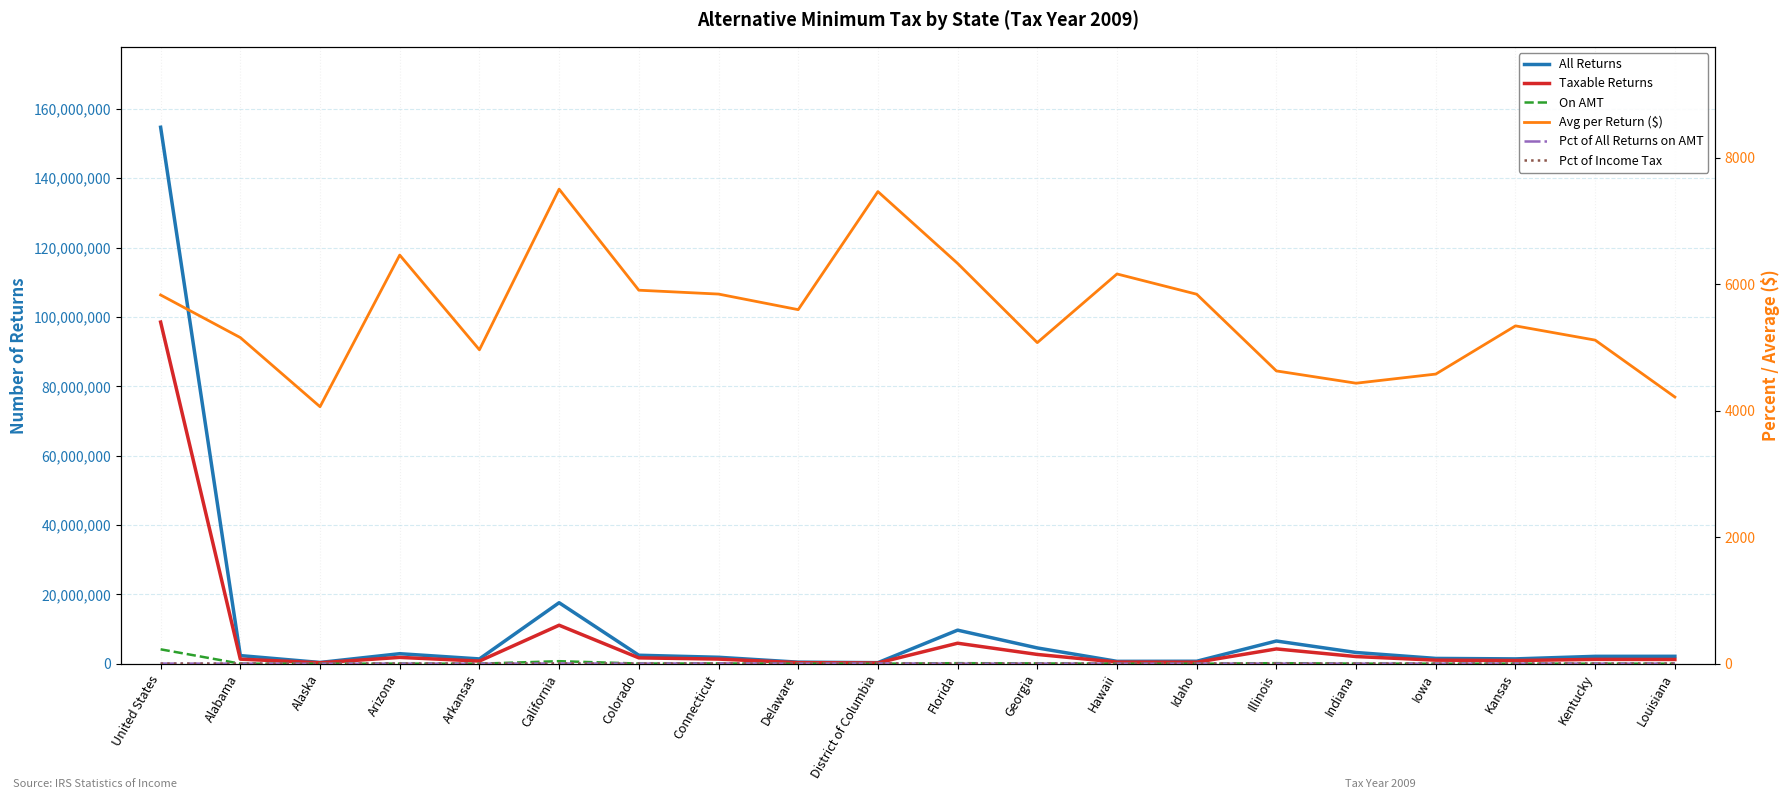

Reading left to right, extract all data points from this chart.

All Returns: United States=154707511.0	Alabama=2353773.0	Alaska=370608.0	Arizona=2898544.0	Arkansas=1392997.0	California=17601109.0	Colorado=2455161.0	Connecticut=1868063.0	Delaware=454863.0	District of Columbia=316370.0	Florida=9688136.0	Georgia=4560422.0	Hawaii=694035.0	Idaho=722486.0	Illinois=6559358.0	Indiana=3243323.0	Iowa=1538656.0	Kansas=1401460.0	Kentucky=2137383.0	Louisiana=2146273.0
Taxable Returns: United States=98524786.0	Alabama=1328095.0	Alaska=284997.0	Arizona=1833793.0	Arkansas=774213.0	California=11110630.0	Colorado=1699096.0	Connecticut=1344856.0	Delaware=314983.0	District of Columbia=222858.0	Florida=5922395.0	Georgia=2685599.0	Hawaii=477524.0	Idaho=446761.0	Illinois=4277246.0	Indiana=2074176.0	Iowa=1036454.0	Kansas=930234.0	Kentucky=1262766.0	Louisiana=1230569.0
On AMT: United States=4161402.0	Alabama=25558.0	Alaska=3783.0	Arizona=49759.0	Arkansas=18088.0	California=741735.0	Colorado=58201.0	Connecticut=99030.0	Delaware=10129.0	District of Columbia=15954.0	Florida=165763.0	Georgia=106445.0	Hawaii=13325.0	Idaho=12817.0	Illinois=166774.0	Indiana=46757.0	Iowa=24746.0	Kansas=29916.0	Kentucky=31061.0	Louisiana=31010.0
Avg per Return ($): United States=5832.9	Alabama=5158.9	Alaska=4065.6	Arizona=6463.7	Arkansas=4965.9	California=7506.4	Colorado=5908.3	Connecticut=5847.2	Delaware=5600.7	District of Columbia=7468.2	Florida=6332.5	Georgia=5079.1	Hawaii=6165.3	Idaho=5844.7	Illinois=4631.6	Indiana=4437.3	Iowa=4581.8	Kansas=5344.2	Kentucky=5118.8	Louisiana=4218.9
Pct of All Returns on AMT: United States=2.7	Alabama=1.1	Alaska=1.0	Arizona=1.7	Arkansas=1.3	California=4.2	Colorado=2.4	Connecticut=5.3	Delaware=2.2	District of Columbia=5.0	Florida=1.7	Georgia=2.3	Hawaii=1.9	Idaho=1.8	Illinois=2.5	Indiana=1.4	Iowa=1.6	Kansas=2.1	Kentucky=1.5	Louisiana=1.4
Pct of Income Tax: United States=2.2	Alabama=1.1	Alaska=0.6	Arizona=1.7	Arkansas=1.5	California=3.8	Colorado=1.8	Connecticut=2.2	Delaware=1.8	District of Columbia=3.2	Florida=1.4	Georgia=2.0	Hawaii=2.1	Idaho=2.1	Illinois=1.4	Indiana=1.2	Iowa=1.4	Kansas=1.8	Kentucky=1.7	Louisiana=1.2